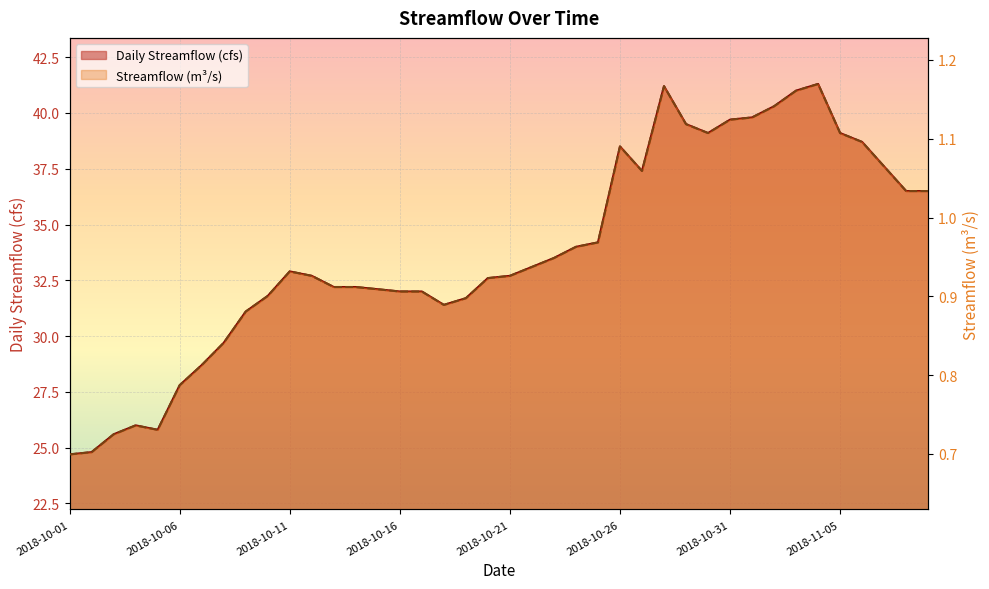

True or false: Daily Streamflow (cfs) and Streamflow (m³/s) cross at least once.

False